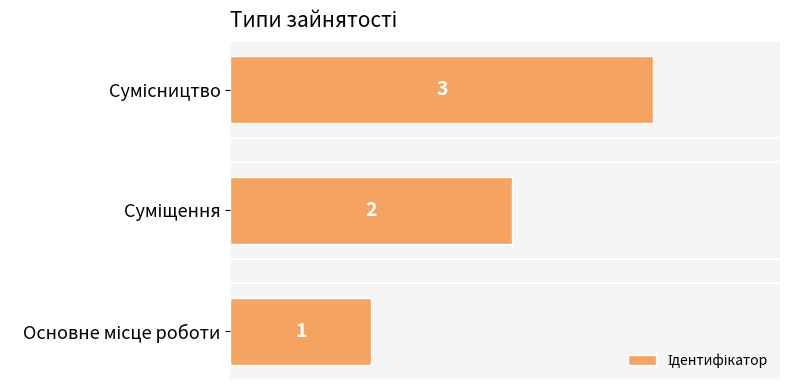

How many series are shown in this chart?

1